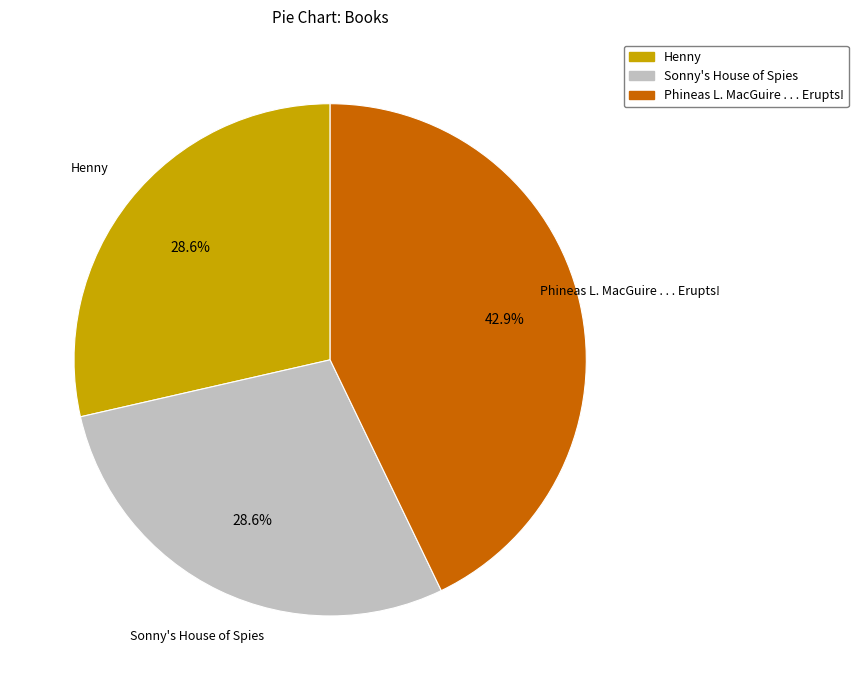

Count the number of slices in the pie.

3